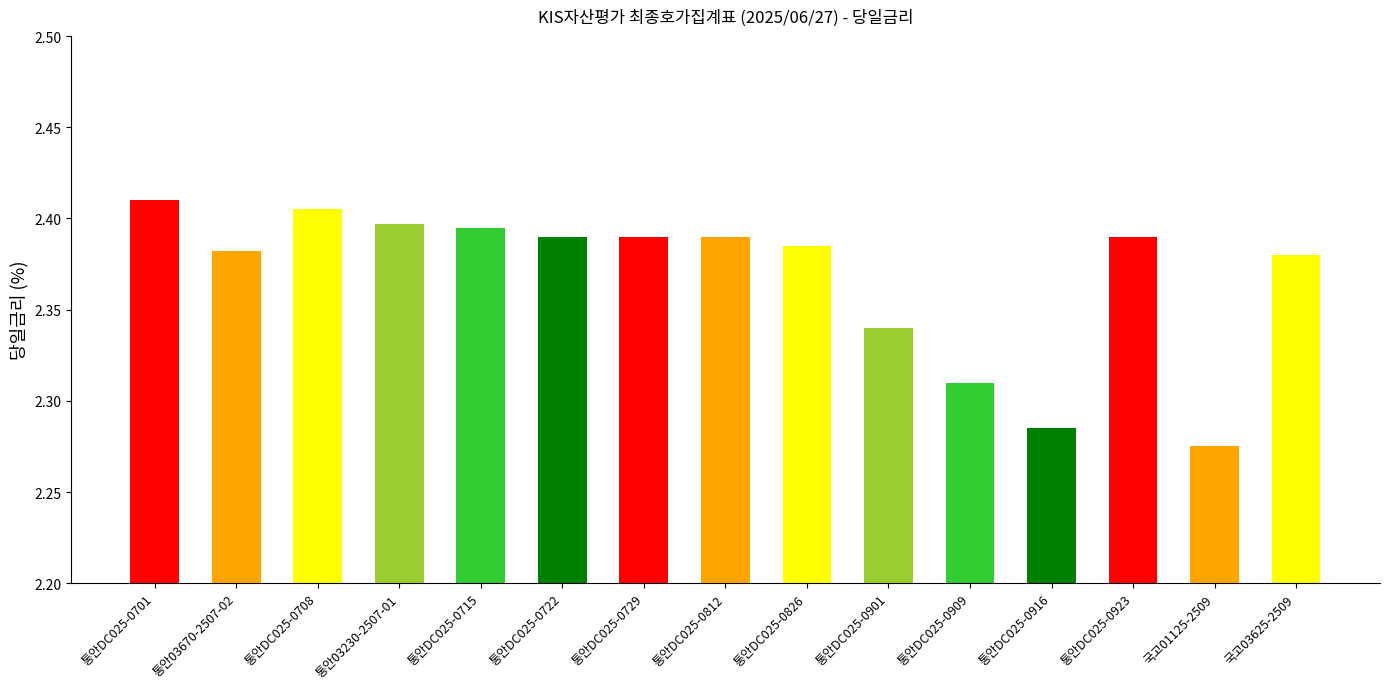

Count the values in the range 2 to 3.

15